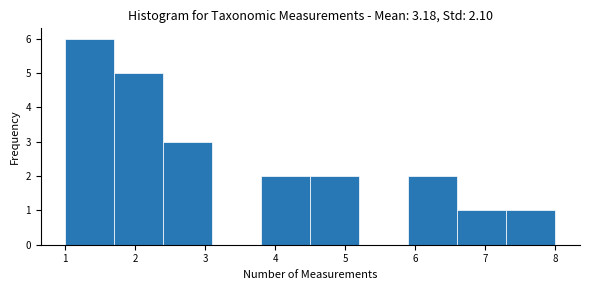

Reading left to right, list every bar in this chart as the range it spans on the x-axis followed by its height. The values are not printed on the chart, so give them approximately, as read against the axis.

1.0 to 1.7: 6
1.7 to 2.4: 5
2.4 to 3.1: 3
3.1 to 3.8: 0
3.8 to 4.5: 2
4.5 to 5.2: 2
5.2 to 5.9: 0
5.9 to 6.6: 2
6.6 to 7.3: 1
7.3 to 8.0: 1